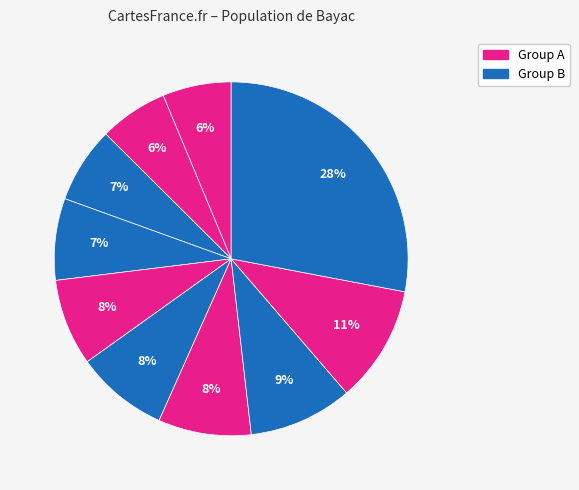

How many slices are in this pie chart?

10